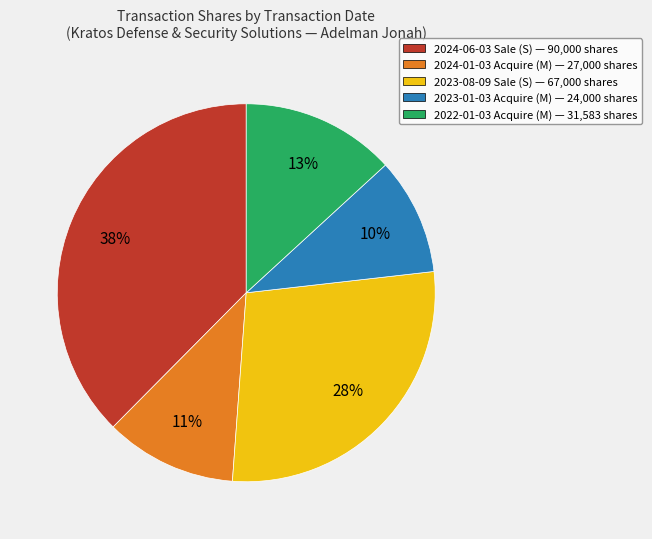

Is the sum of 2022-01-03 Acquire (M) — 31,583 shares and 2023-08-09 Sale (S) — 67,000 shares greater than half?

No